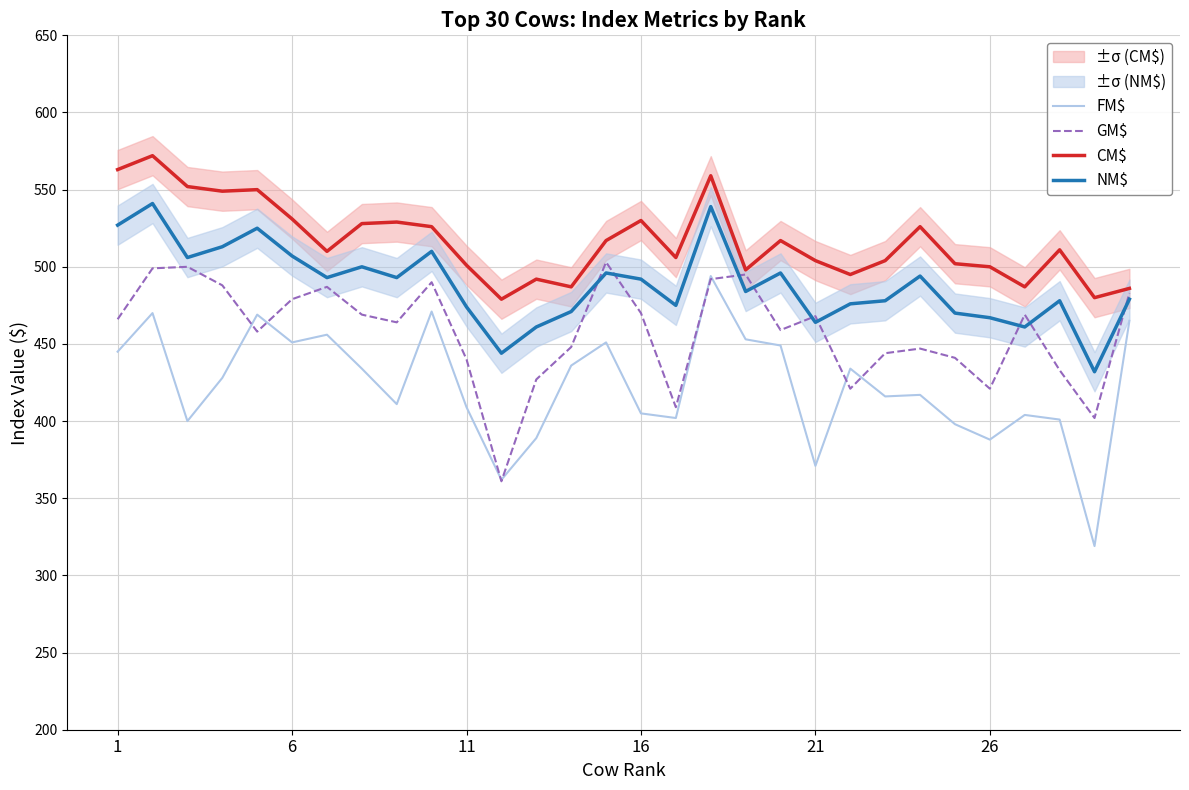

What is the difference between the second highest and second lowest values in the NM$ series?

95